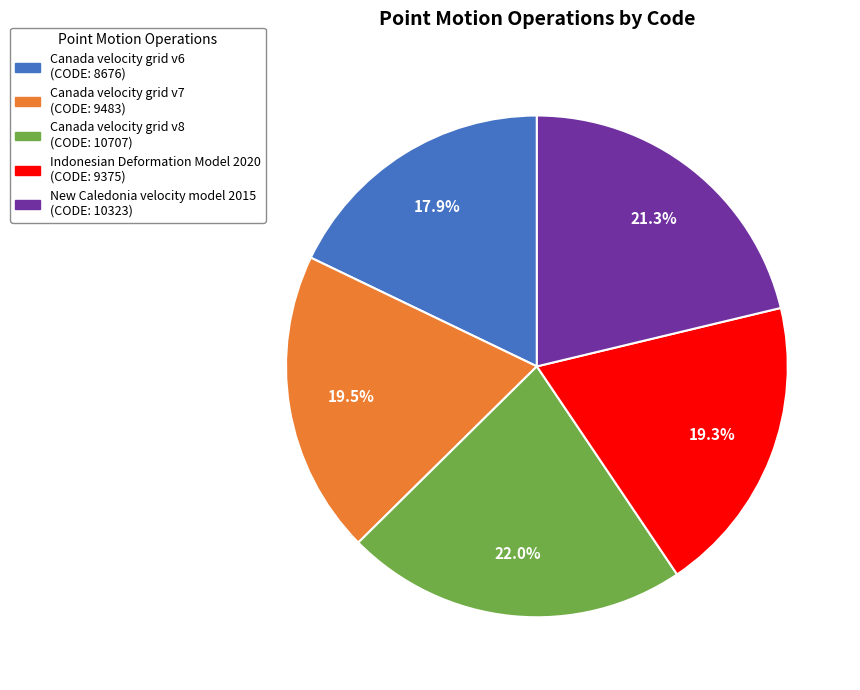

What percentage do Indonesian Deformation Model 2020 and Canada velocity grid v7 together represent?

38.8%